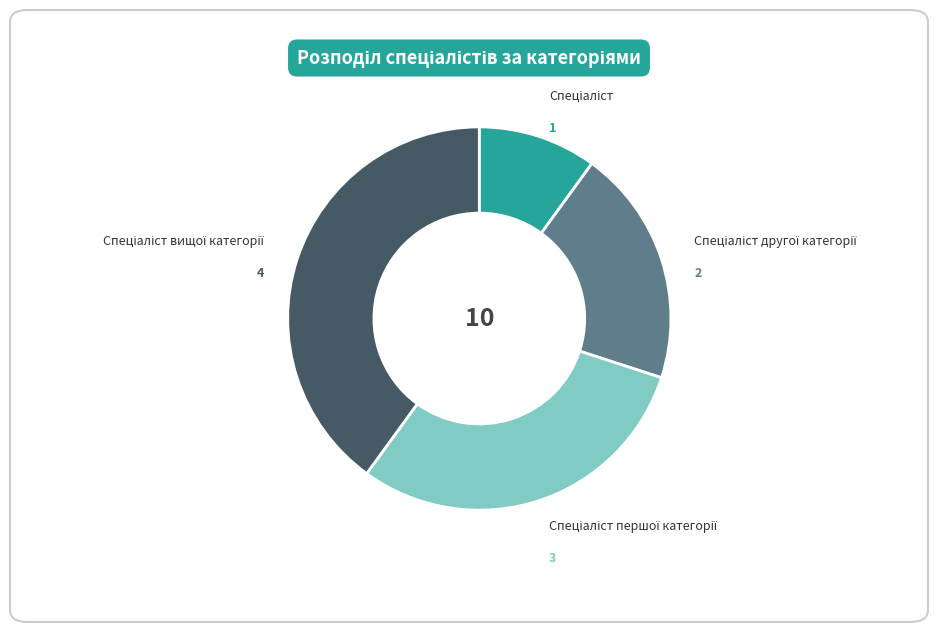

Does any single category account for the majority?

No